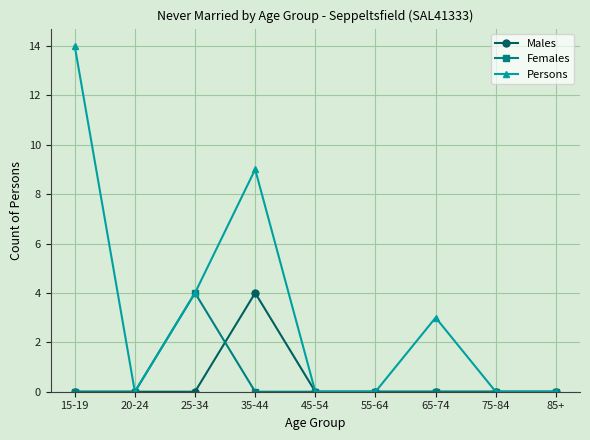

Which label corresponds to the largest value in the chart?

15-19